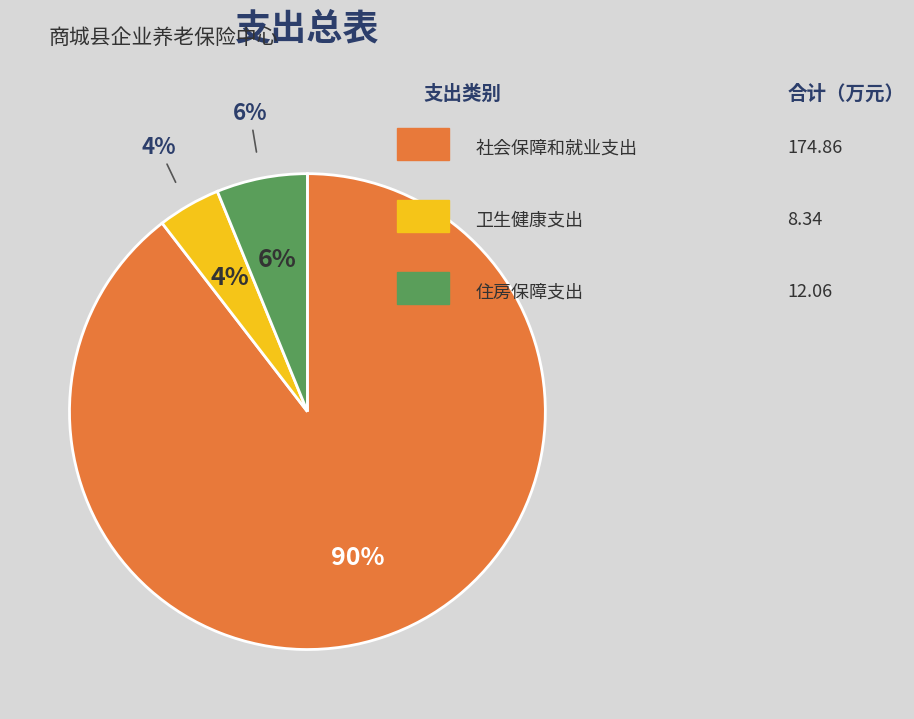

How much of the chart is everything except 卫生健康支出?

95.7%